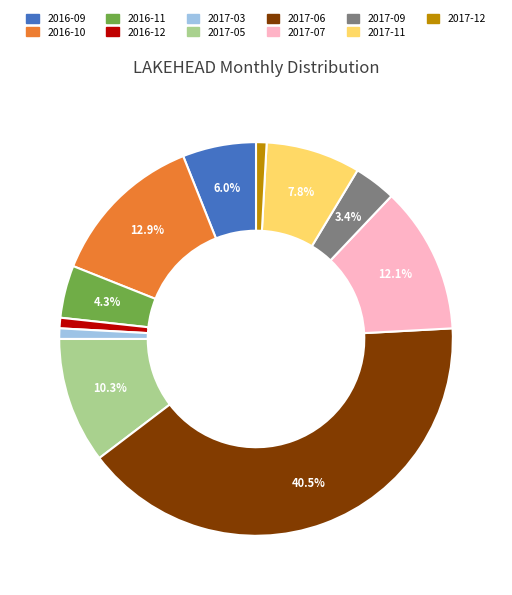

To the nearest percent, what is the difference between the largest and smallest slice percentages?

40%